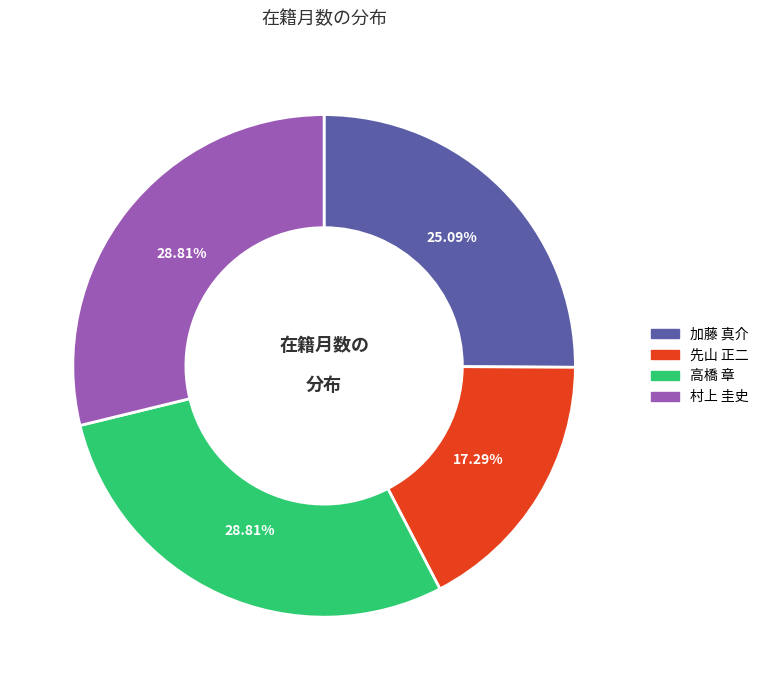

How much of the chart is everything except 先山 正二?

82.7%